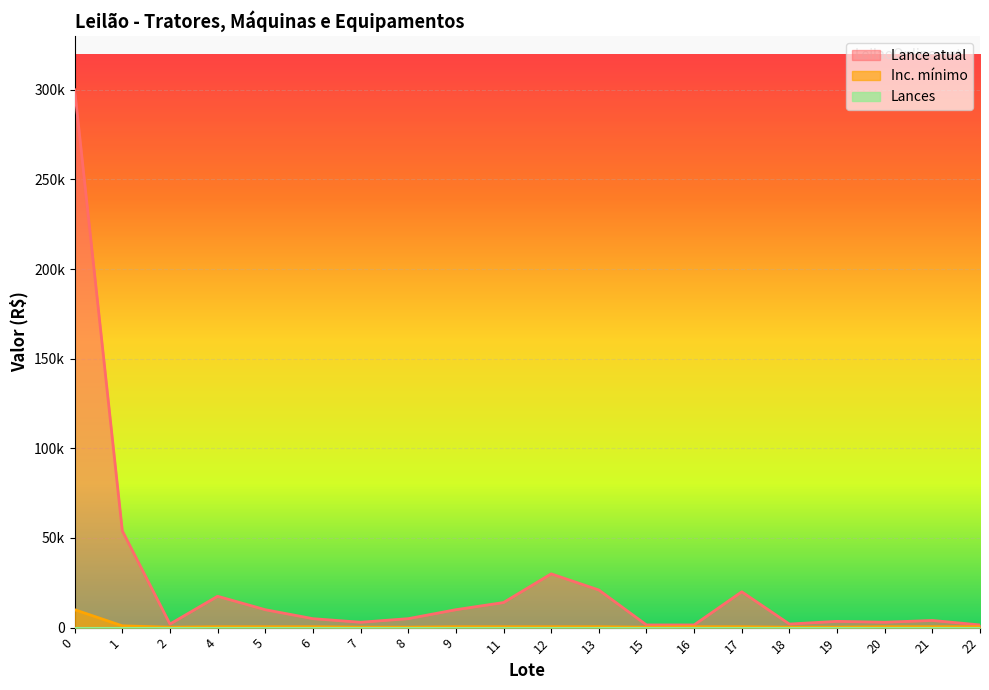

Reading right to left, list all the values displayed in this chart.

Lance atual: 22=1500	21=4000	20=3000	19=3500	18=2000	17=20000	16=1500	15=1500	13=21000	12=30000	11=14000	9=10000	8=5000	7=3000	6=5000	5=10000	4=17500	2=2000	1=54000	0=300000
Inc. mínimo: 22=500	21=500	20=500	19=250	18=250	17=500	16=500	15=250	13=500	12=500	11=500	9=500	8=250	7=250	6=500	5=500	4=500	2=250	1=1000	0=10000